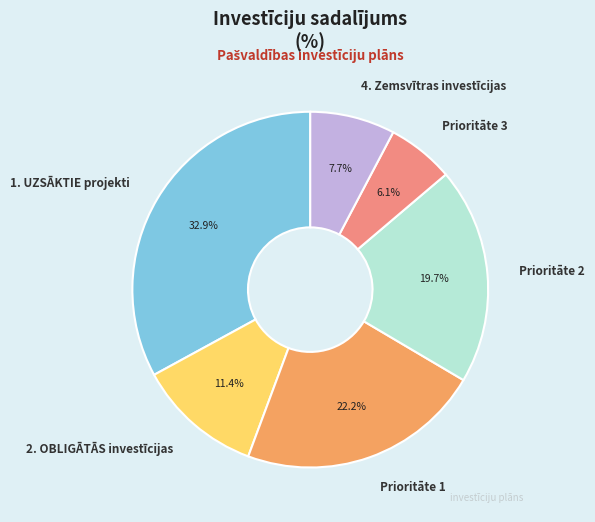

What percentage is NOT represented by Prioritāte 3?

93.9%